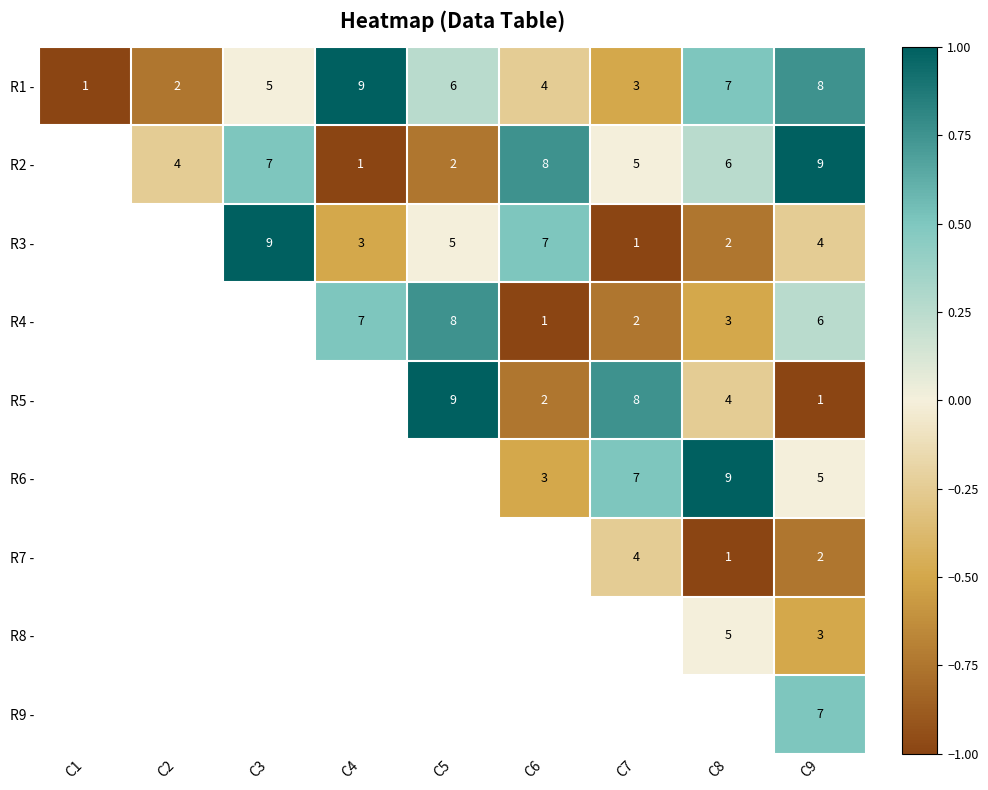

The value of R4 - at C4 is 0.7. True or false?

False